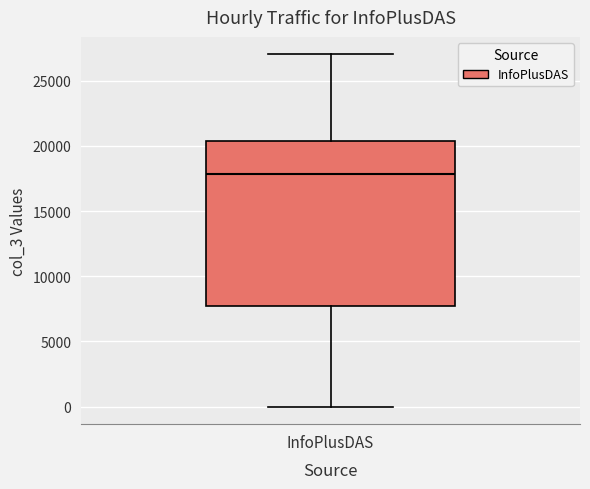

Read this box plot against the y-axis: the position of the median line, the range covered by the box, and the ends of both whiskers. The values are not printed on the chart, so give them approximately, as read against the axis.

median 18000, box 8000 to 20500, whiskers 0 to 27000